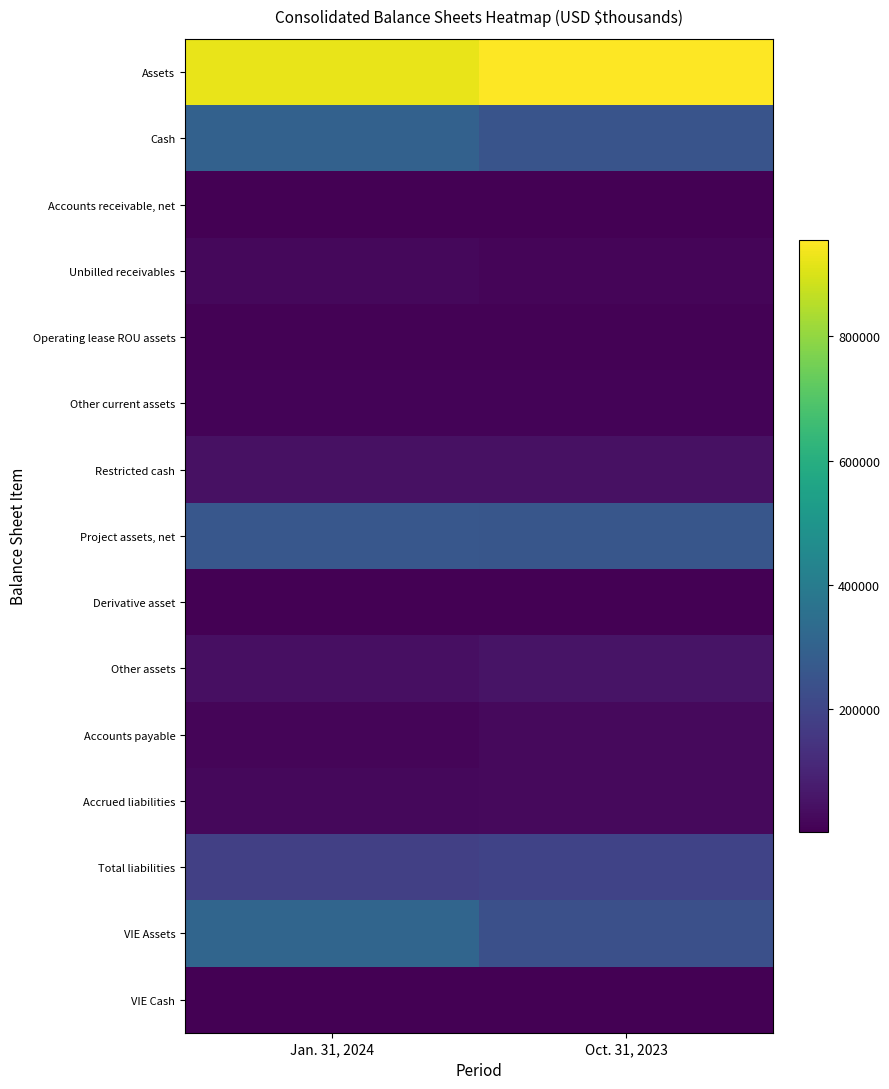

Which has a higher value, Oct. 31, 2023 or Jan. 31, 2024?

Oct. 31, 2023